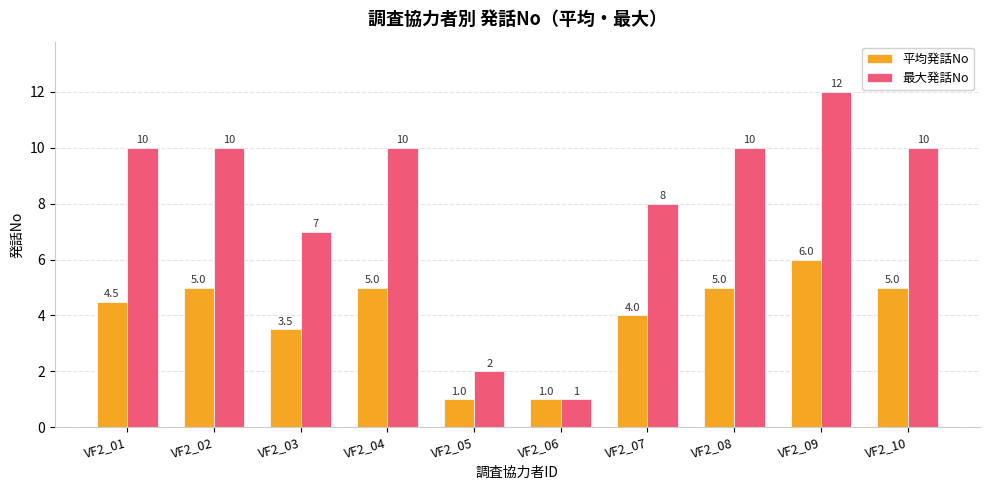

The value of 最大発話No at VF2_08 is 10.0. True or false?

True